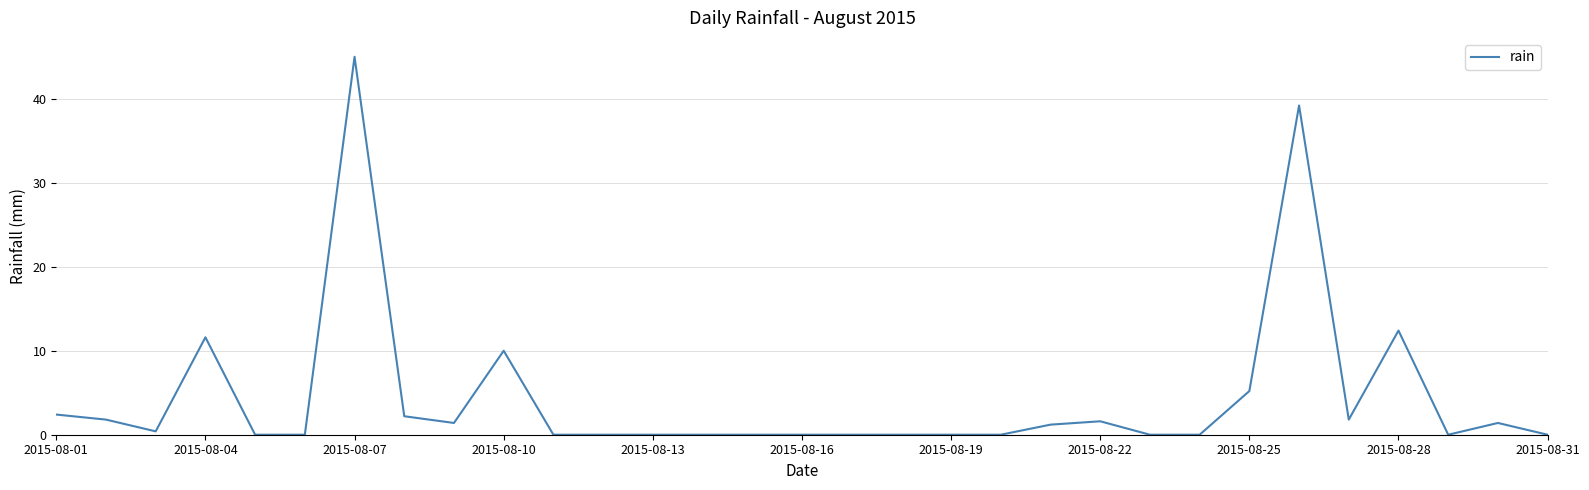

What is the sum of all values?

137.6